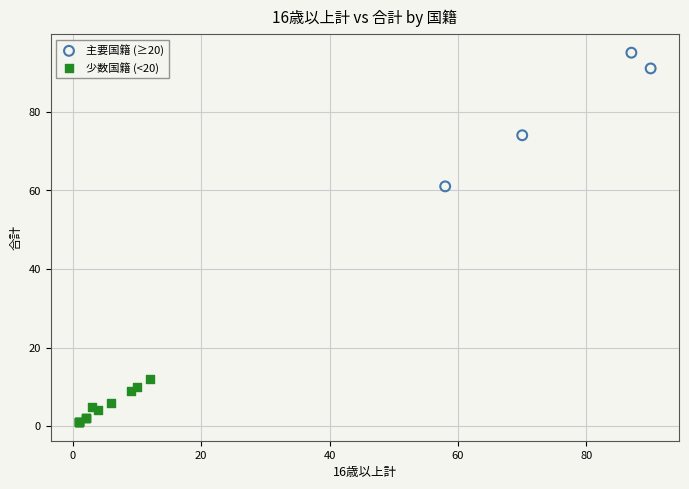

Which series contains the lowest Y value?

少数国籍 (<20)